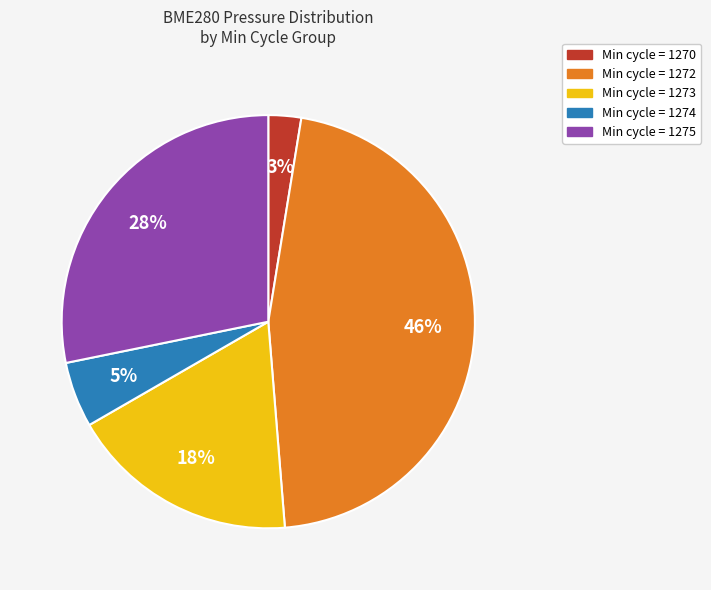

Does any single category account for the majority?

No